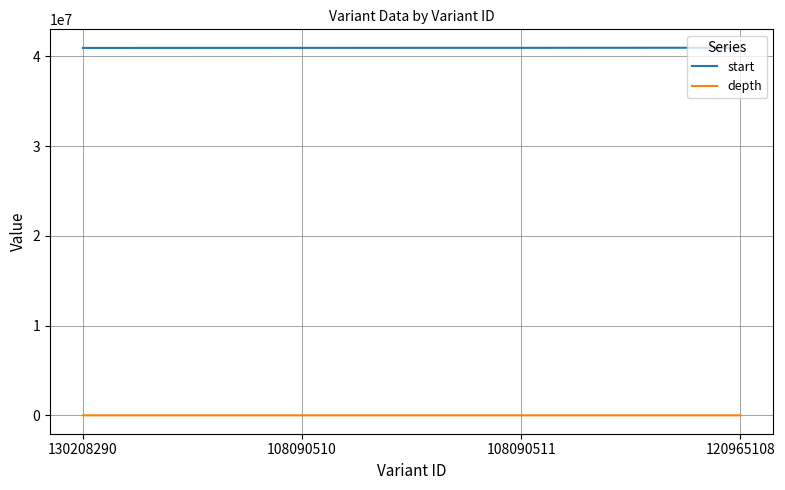

How many series are shown in this chart?

2